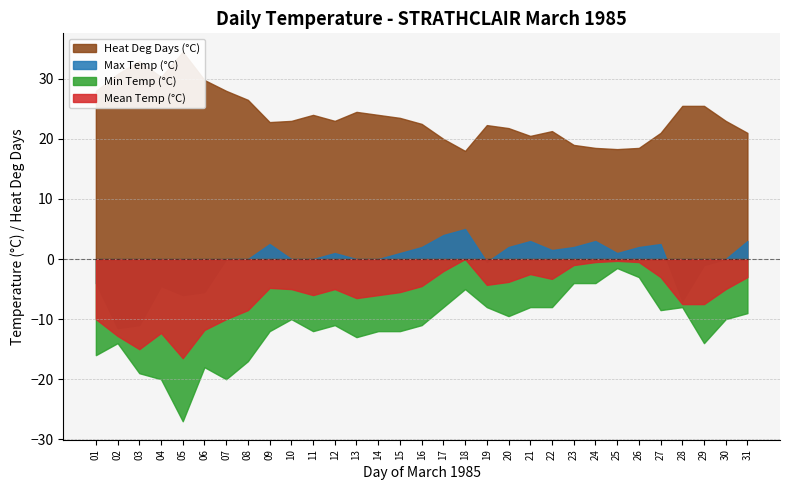

True or false: Heat Deg Days (°C) and Min Temp (°C) cross at least once.

False